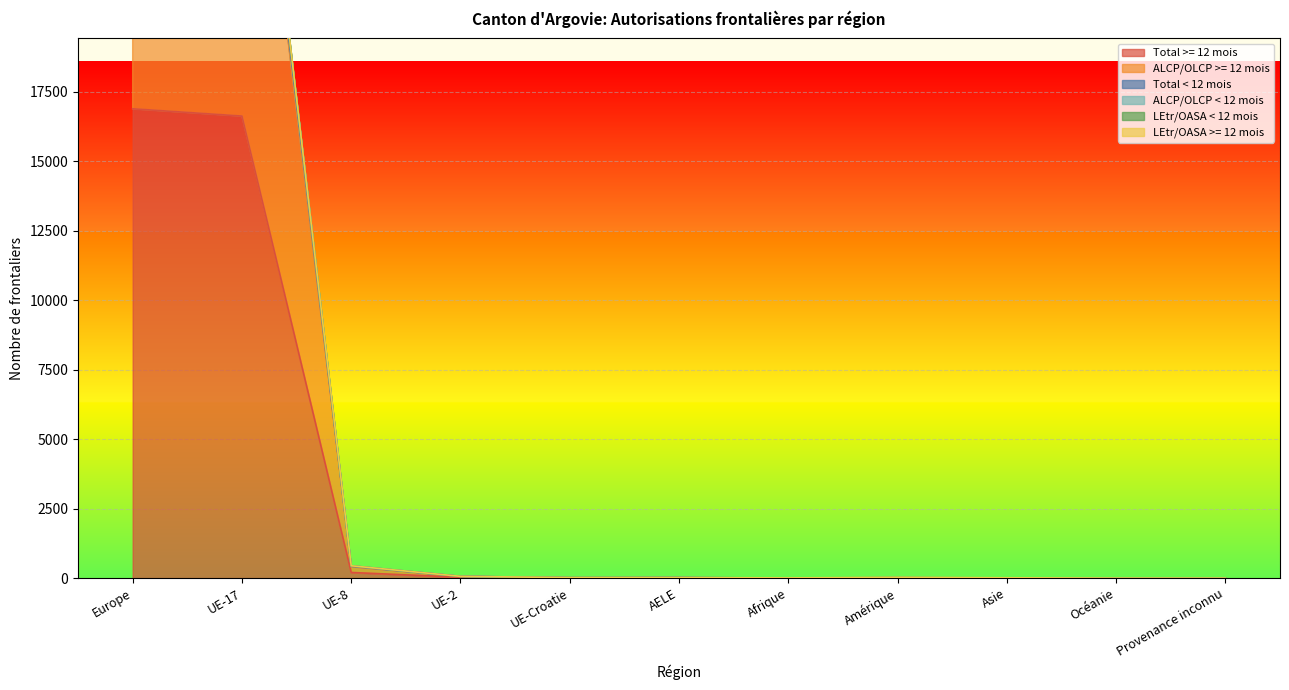

What is the label of the 3rd point from the right?

Asie